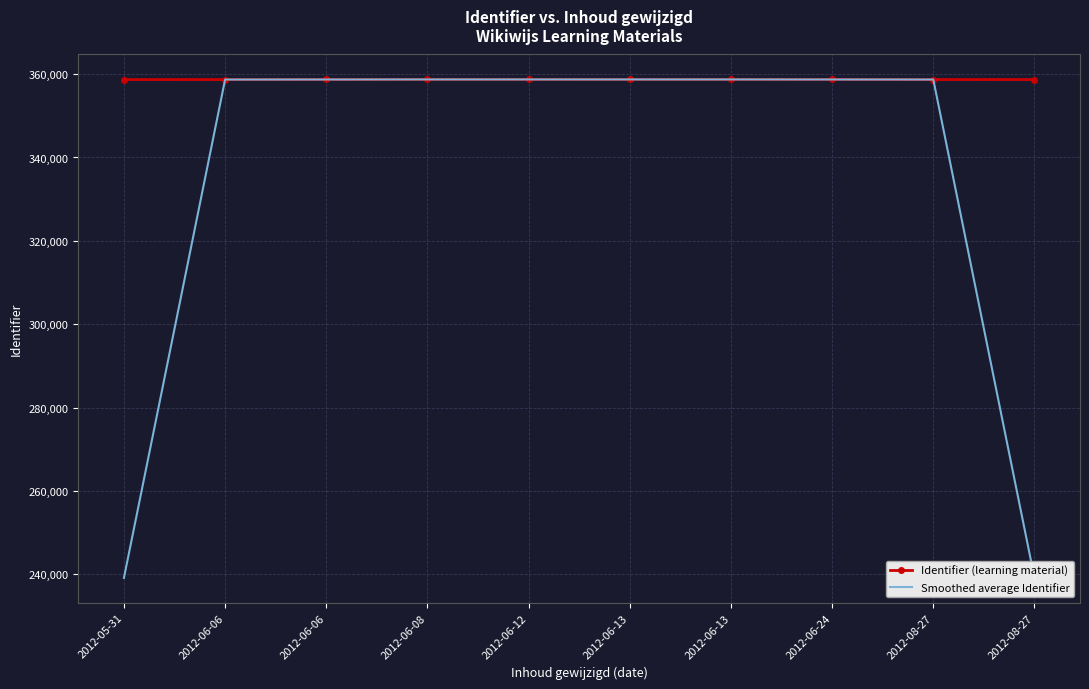

What is the difference between the maximum and minimum values in the Smoothed average Identifier series?

119598.7